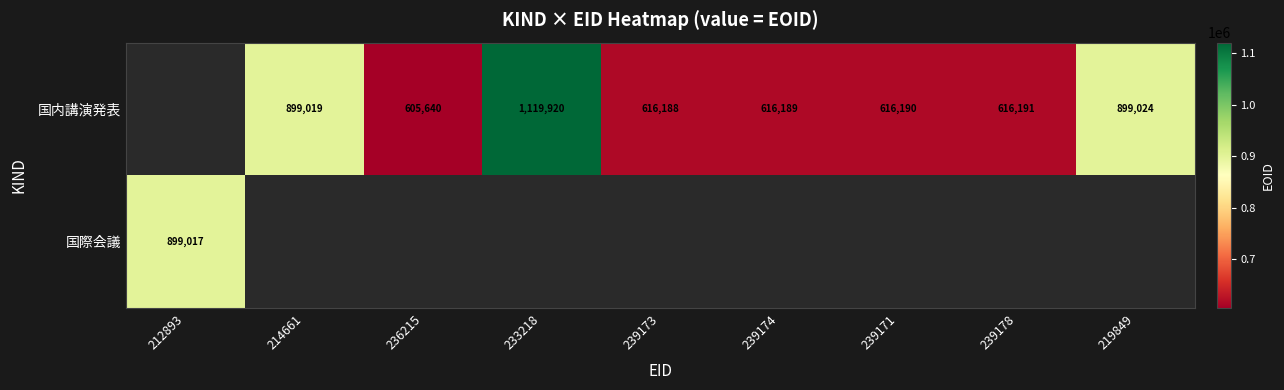

What is the difference between the 国内講演発表 values at 219849 and 239174?

282835